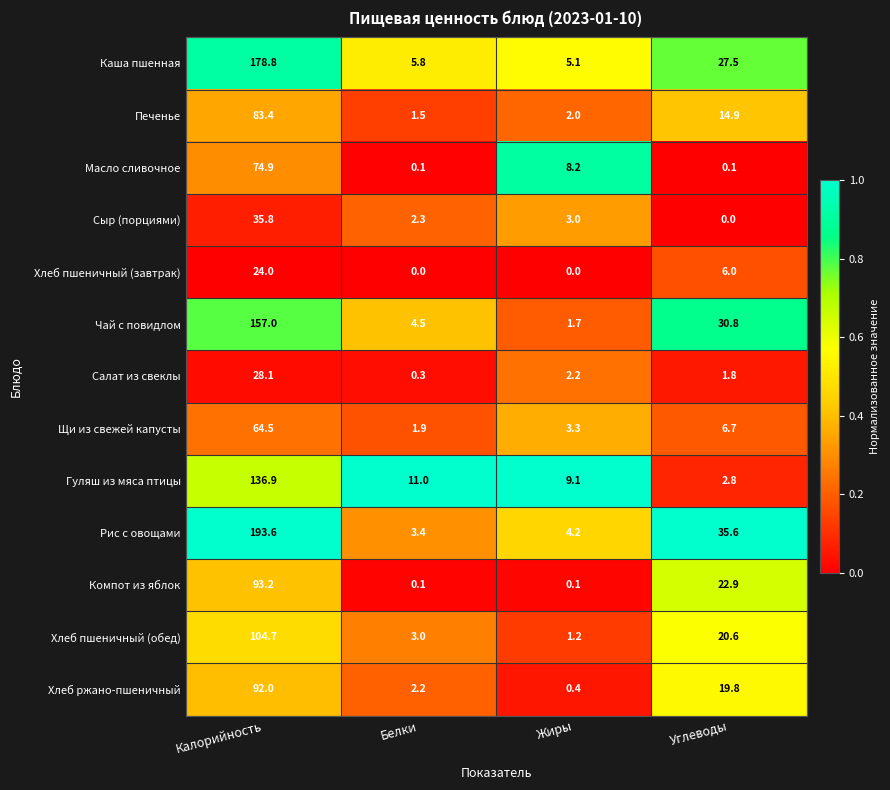

What is the spread (max minus min) of values at Белки?

11.0